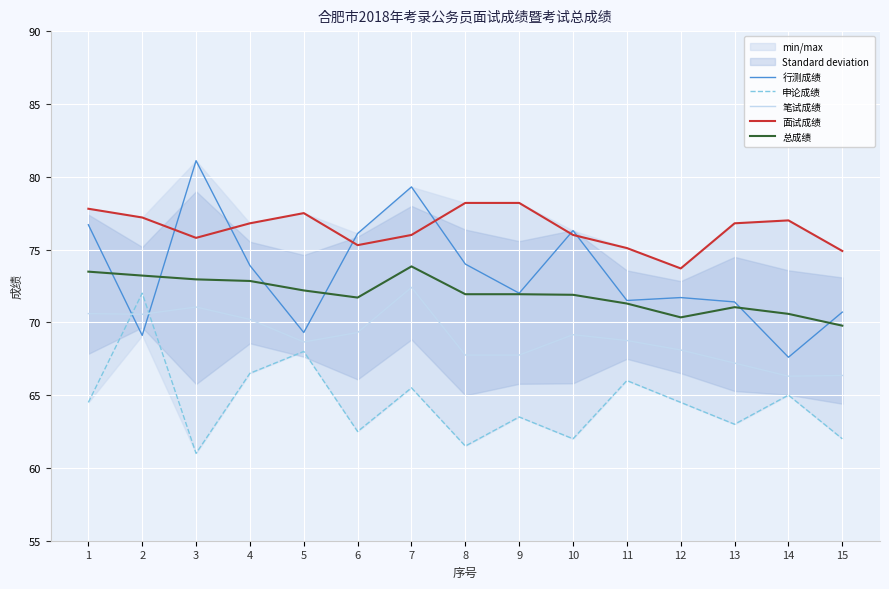

At which label does 面试成绩 reach its minimum?

12